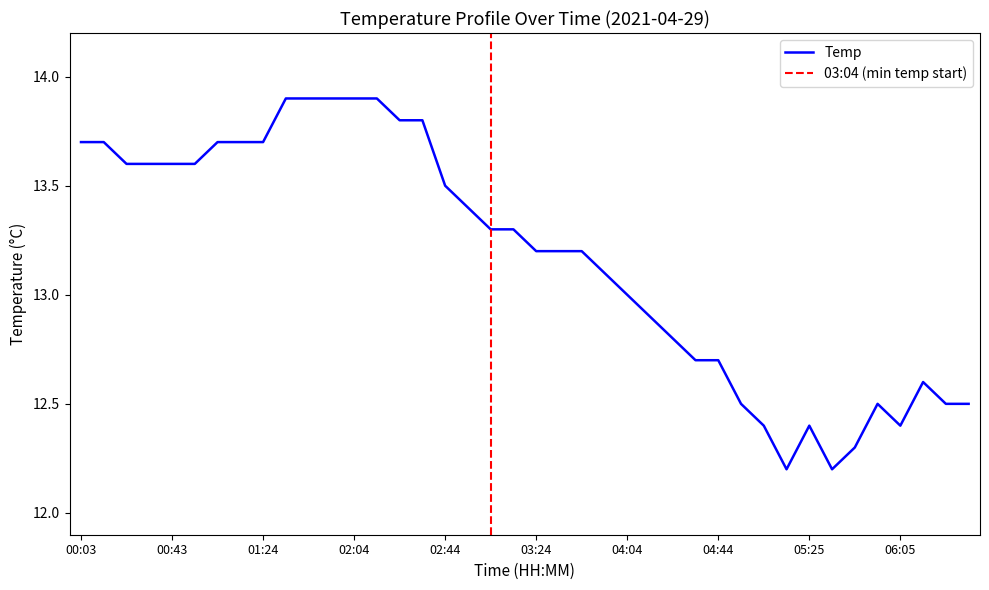

Reading left to right, extract all data points from this chart.

13.7	13.7	13.6	13.6	13.6	13.6	13.7	13.7	13.7	13.9	13.9	13.9	13.9	13.9	13.8	13.8	13.5	13.4	13.3	13.3	13.2	13.2	13.2	13.1	13.0	12.9	12.8	12.7	12.7	12.5	12.4	12.2	12.4	12.2	12.3	12.5	12.4	12.6	12.5	12.5